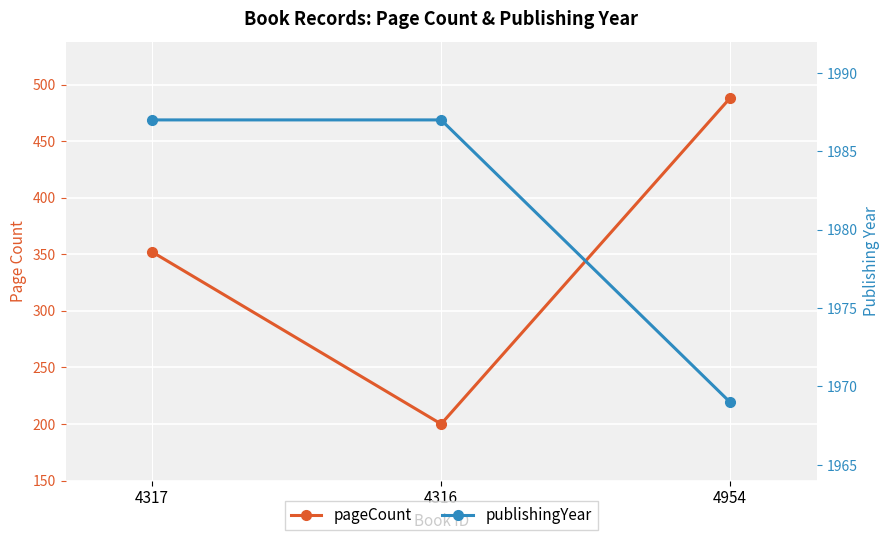

How many publishingYear values are between 1969 and 1987?

3